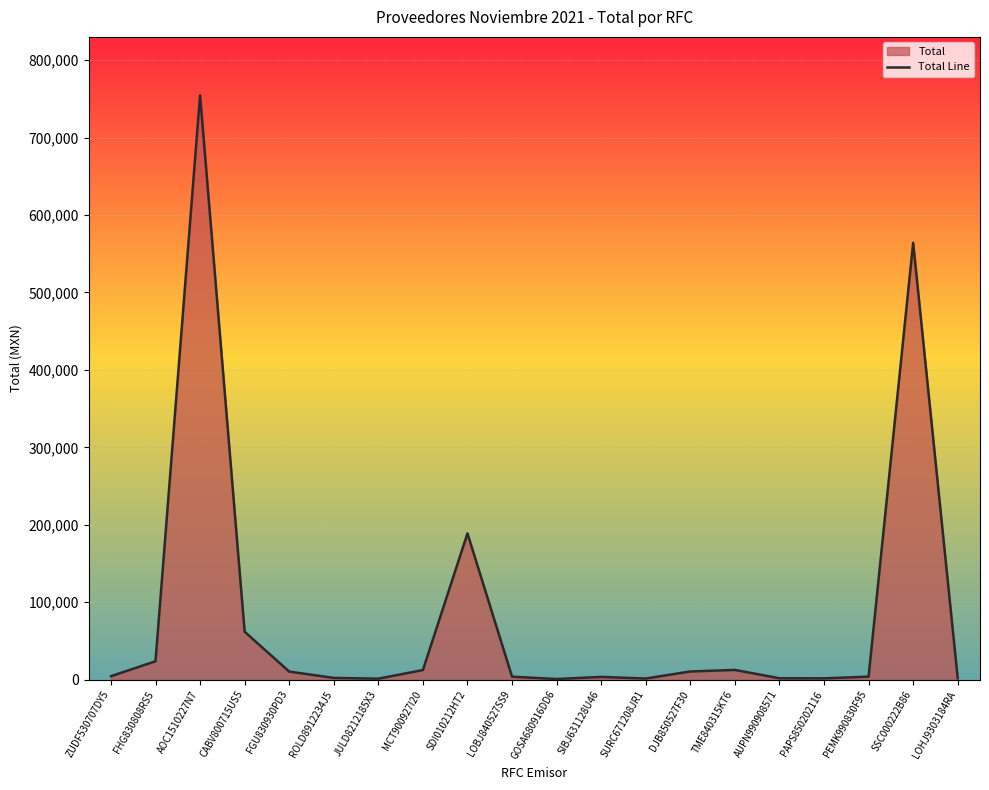

Approximately how many times larger is the value at PAPS850202116 compared to PEMK990830F95?

0.4